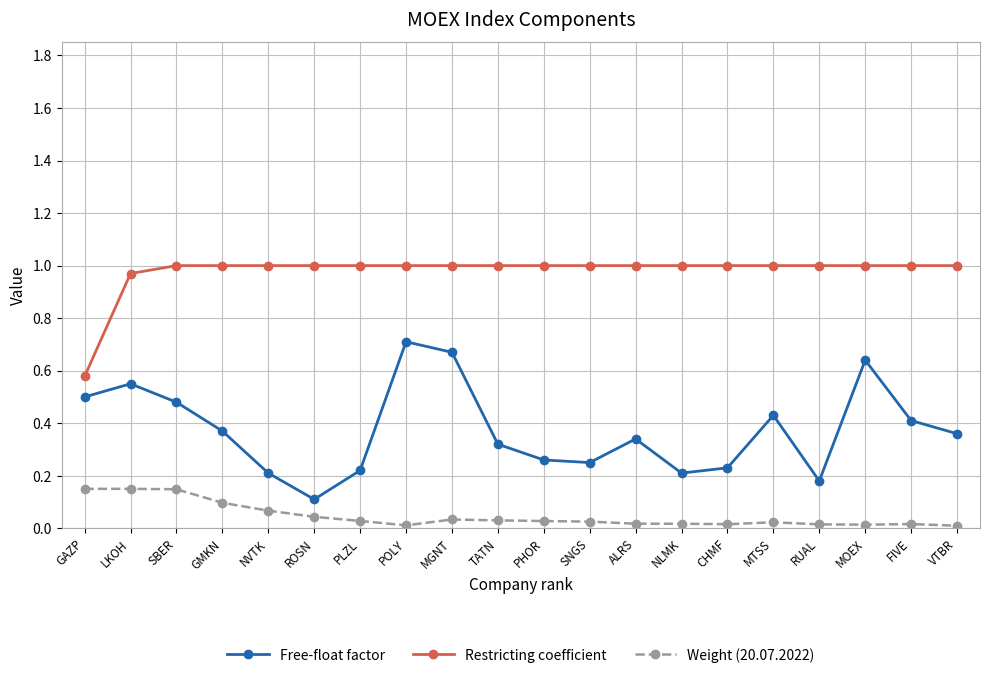

At RUAL, list the series in order from largest to smallest.

Restricting coefficient, Free-float factor, Weight (20.07.2022)